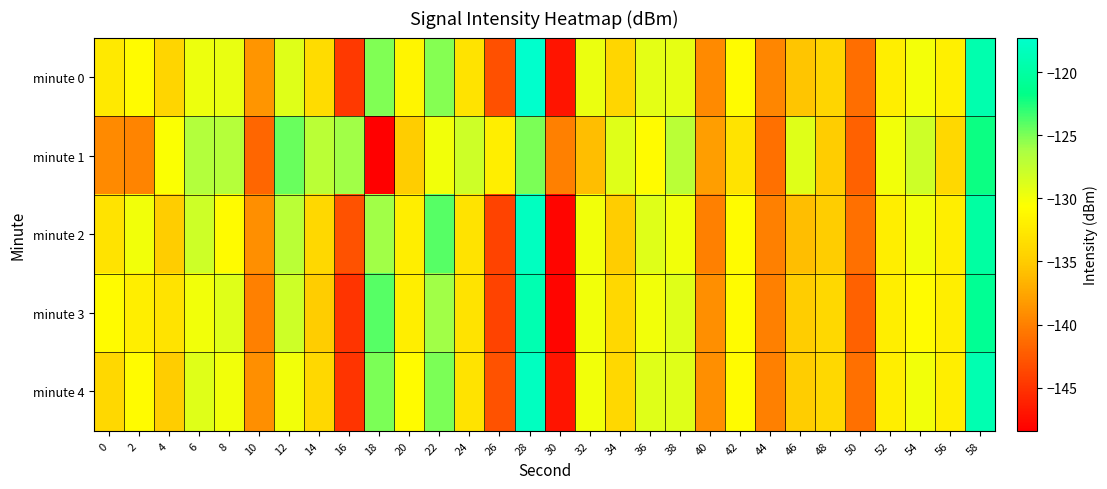

What is the spread (max minus min) of values at 44?

1.4